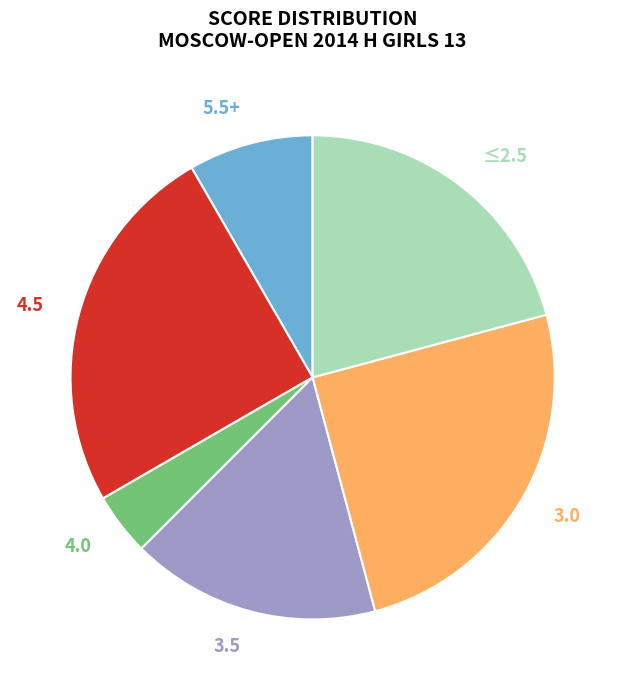

Is the sum of ≤2.5 and 3.0 greater than half?

No